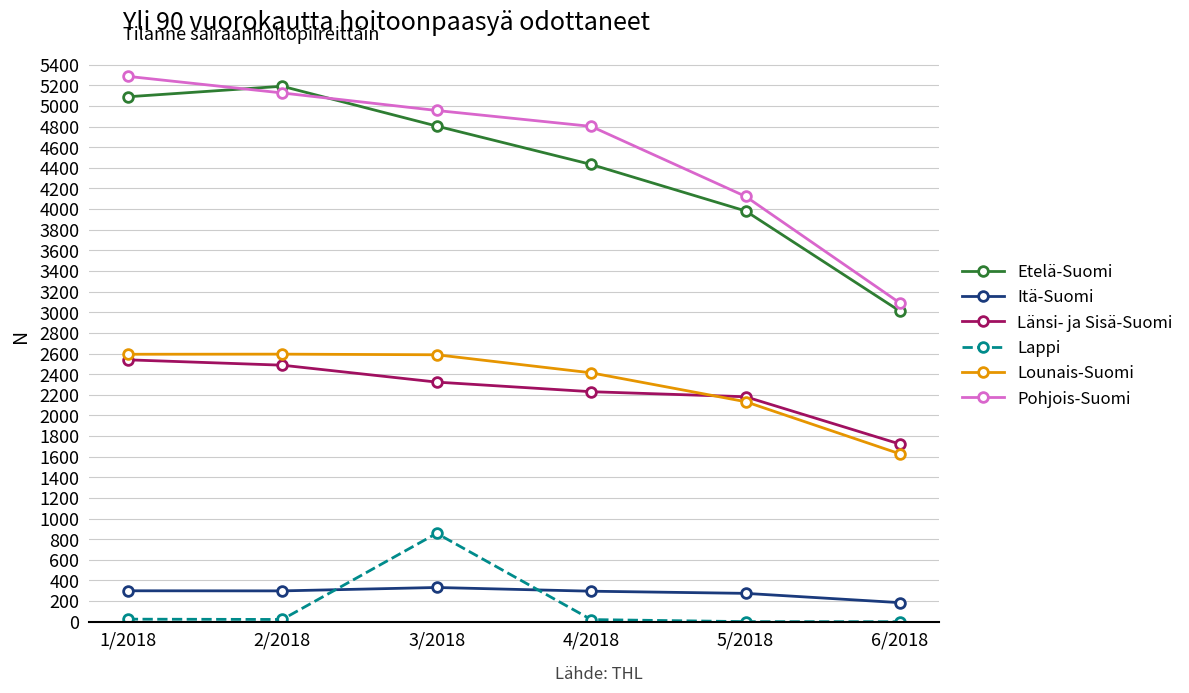

Is this an area chart (filled region under the line)?

No